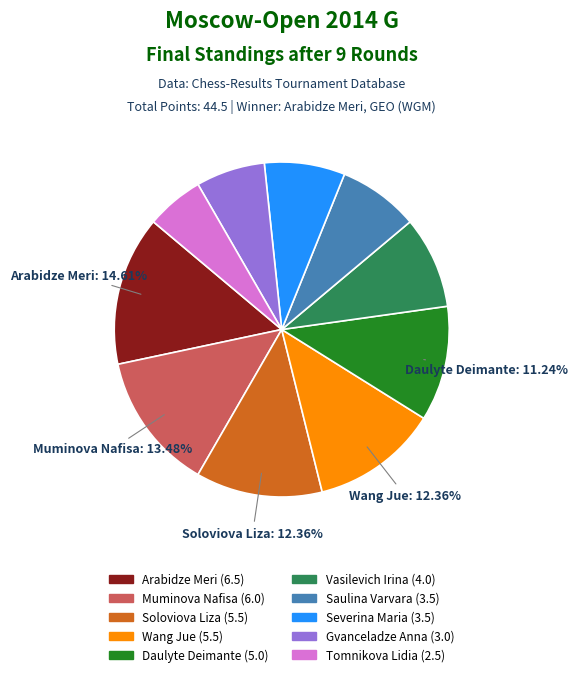

Which slice is the largest?

Arabidze Meri (6.5)